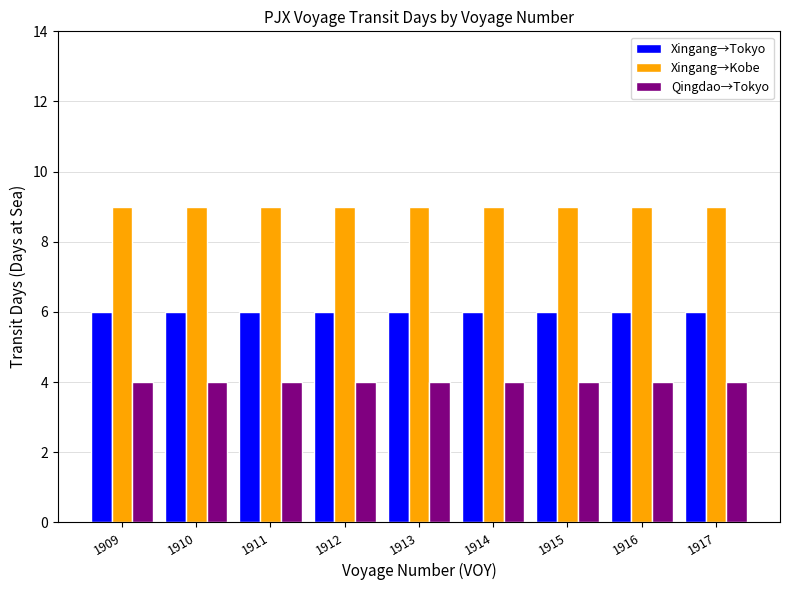

List the series in order of their overall mean, lowest first.

Qingdao→Tokyo, Xingang→Tokyo, Xingang→Kobe